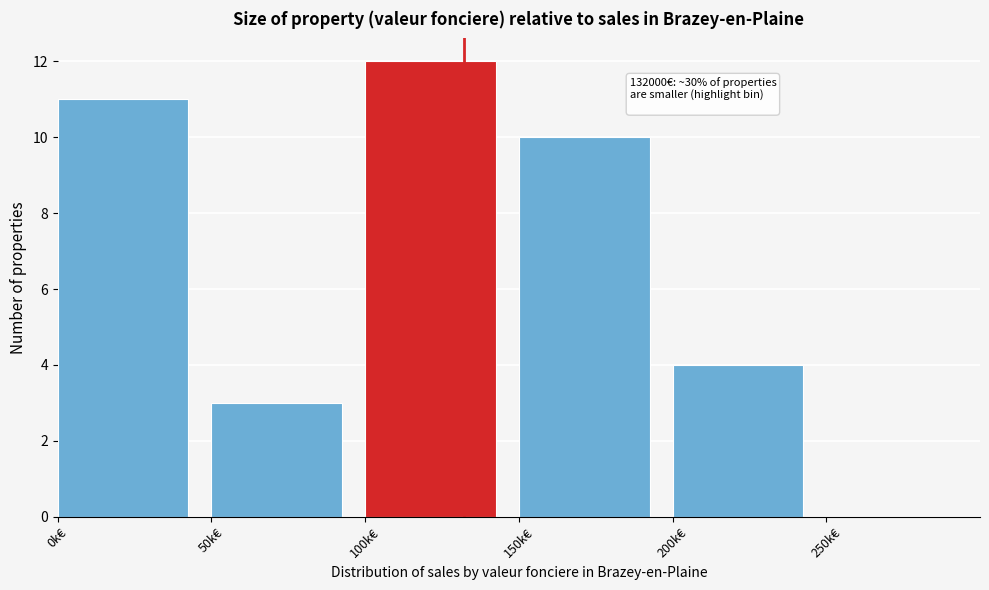

Reading left to right, list all the values displayed in this chart.

0k€=11	50k€=3	100k€=12	150k€=10	200k€=4	250k€=0